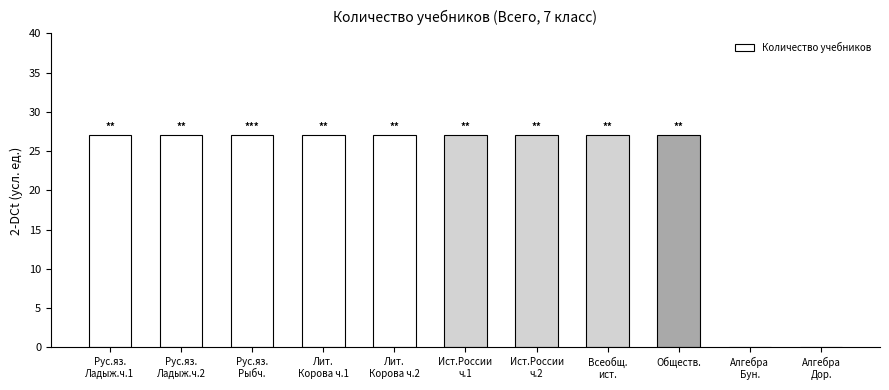

How many series are shown in this chart?

1